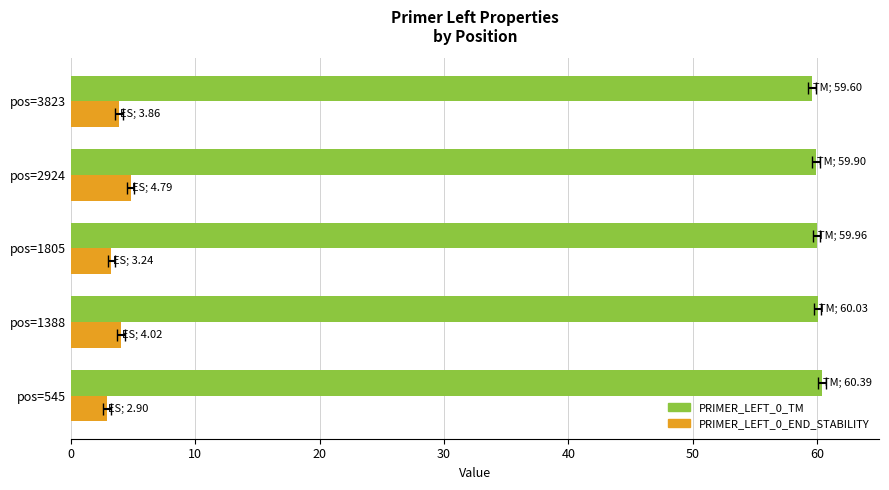

What is the spread (max minus min) of values at pos=545?

57.5